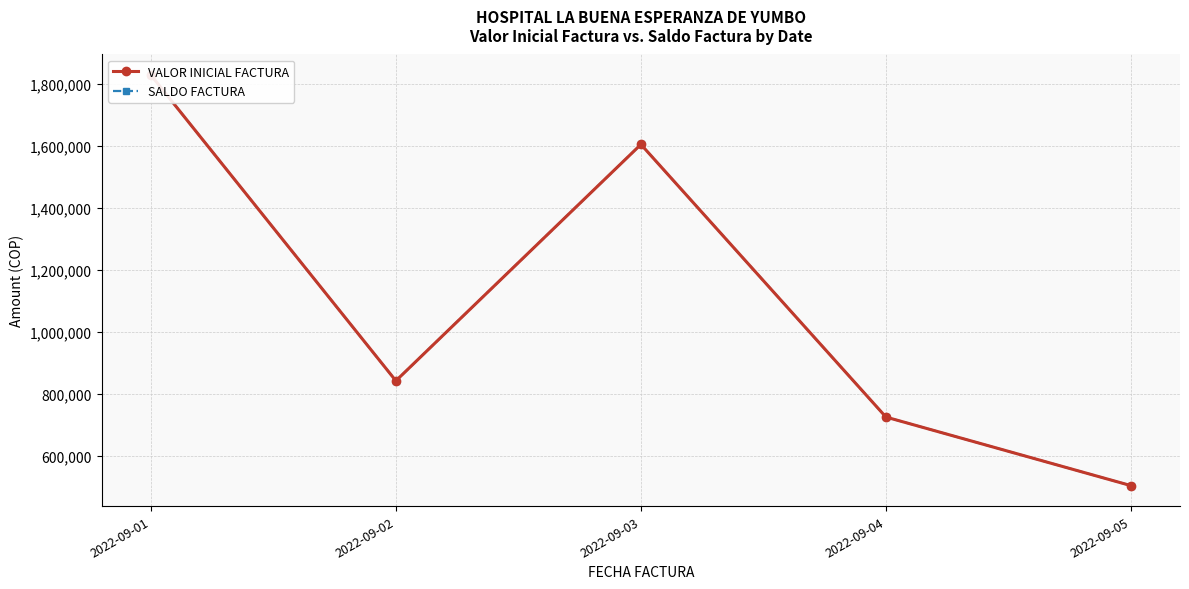

Is this an area chart (filled region under the line)?

No